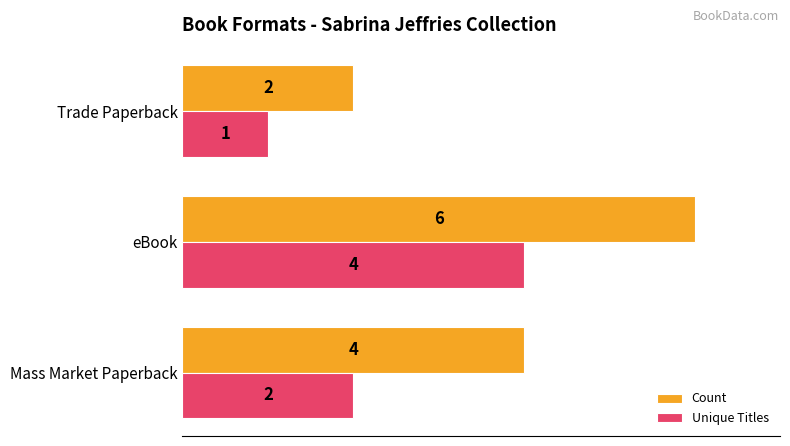

Count the number of categories in the chart.

3